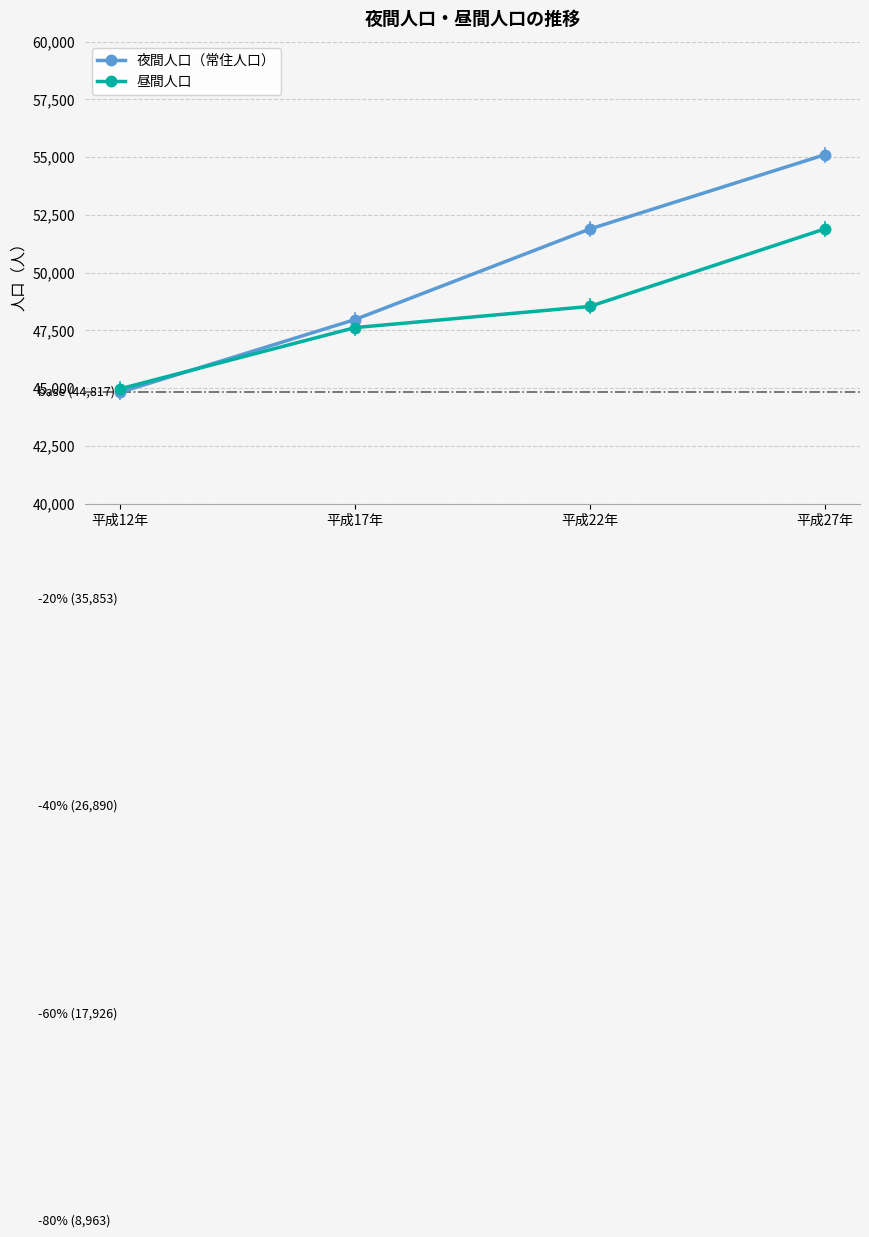

Is this an area chart (filled region under the line)?

No